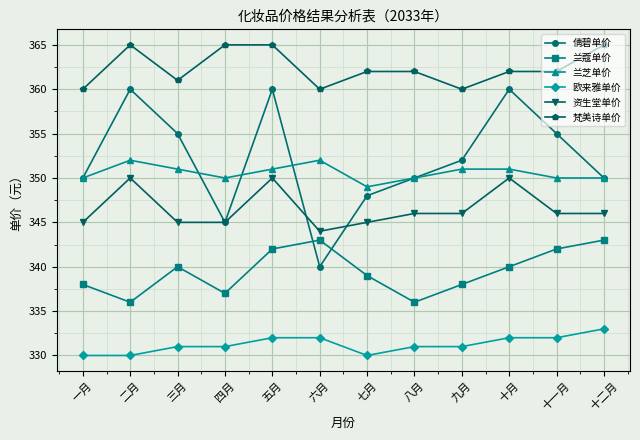

What is the difference between the highest and lowest values at 十月?

30